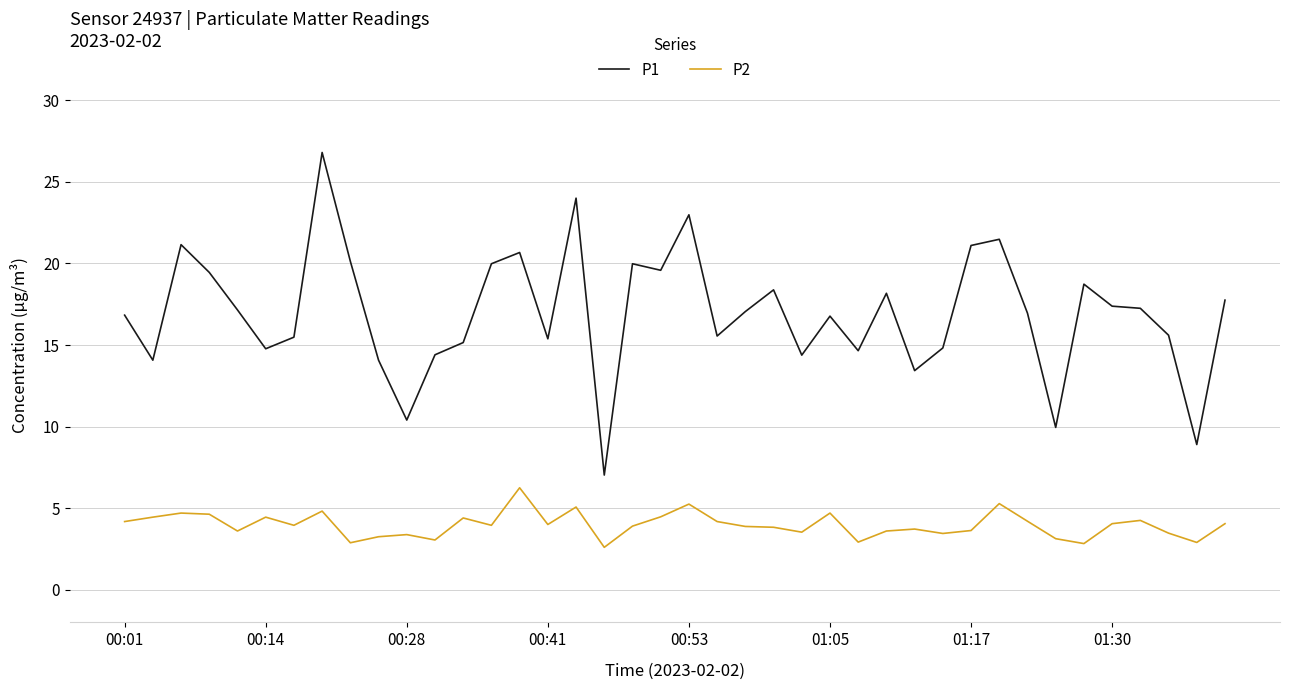

List the series in order of their overall mean, lowest first.

P2, P1